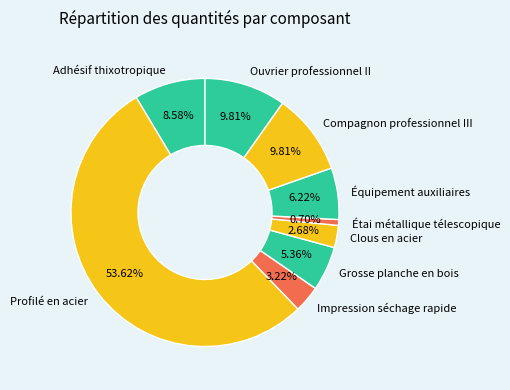

What is the majority slice?

Profilé en acier